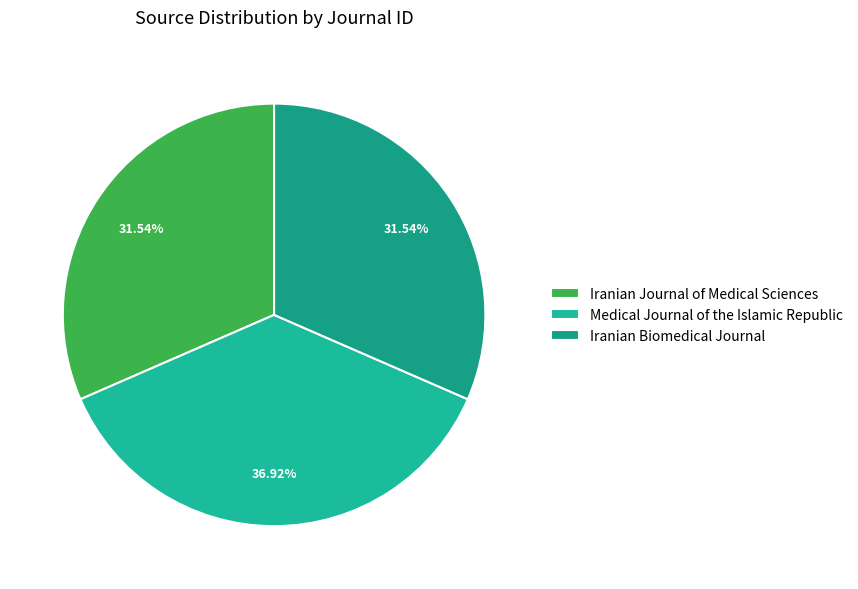

Is it true that Iranian Journal of Medical Sciences is 32% of the pie?

True